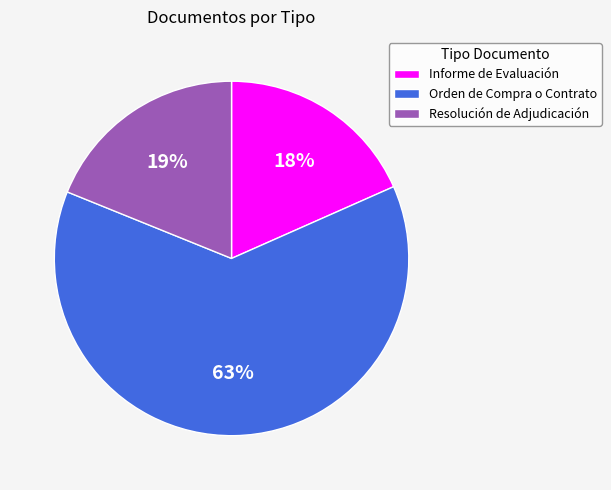

Combined, do Informe de Evaluación and Resolución de Adjudicación account for over 50%?

No